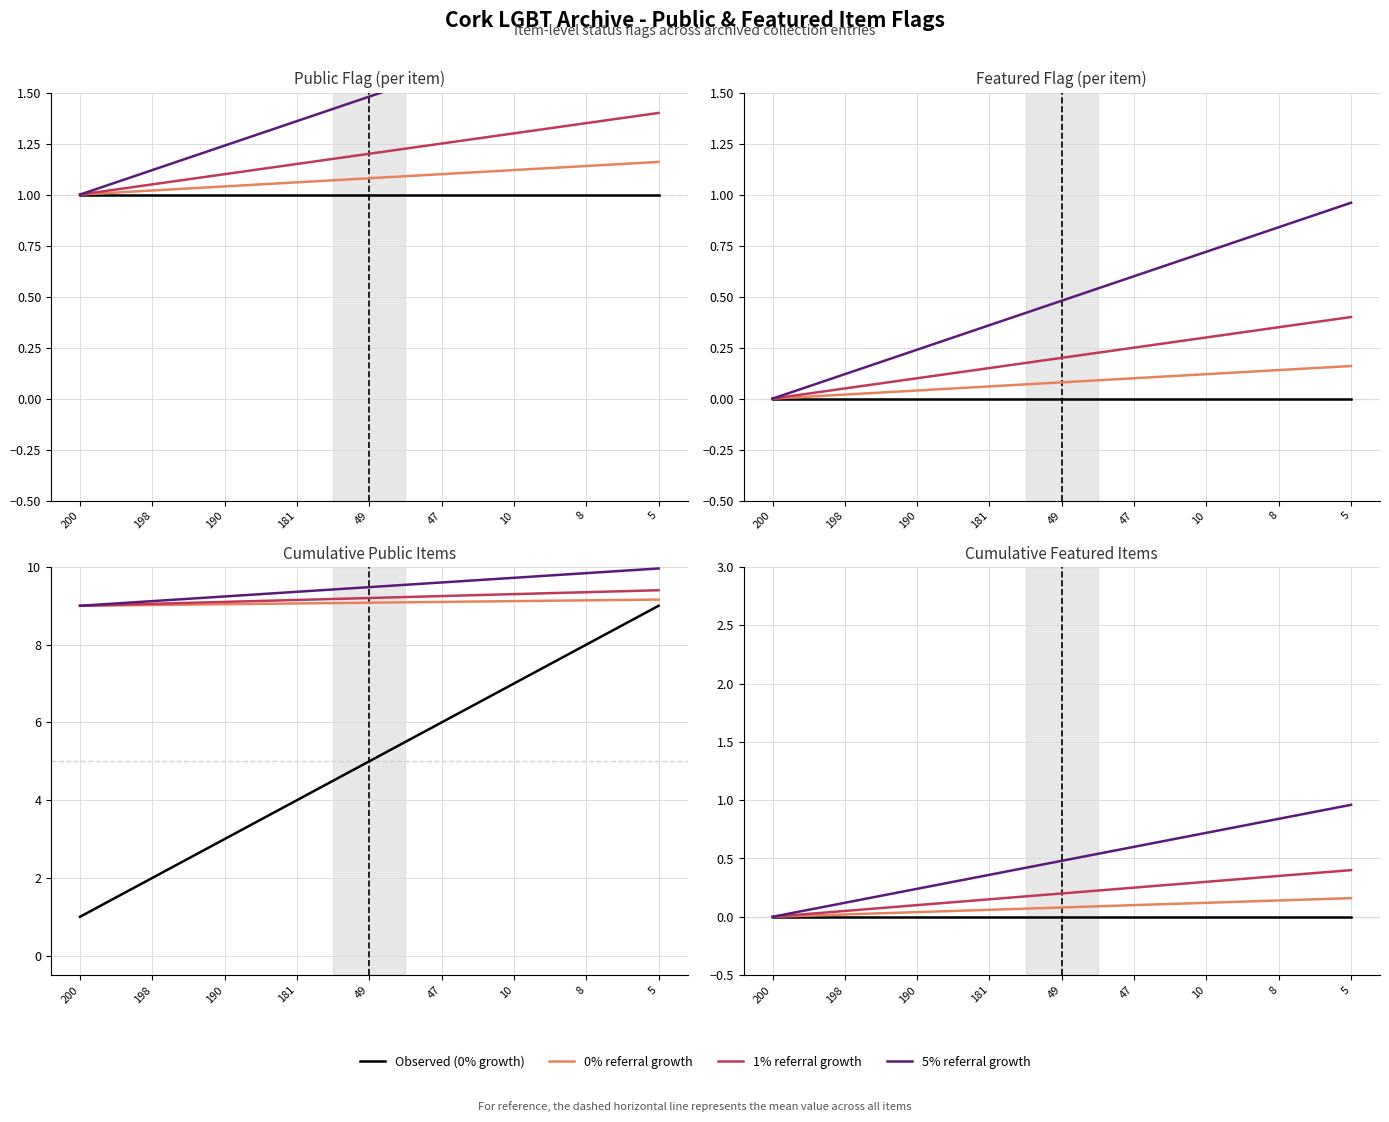

Rank the series by their maximum value, from lowest to highest.

Observed (0% growth), 0% referral growth, 1% referral growth, 5% referral growth